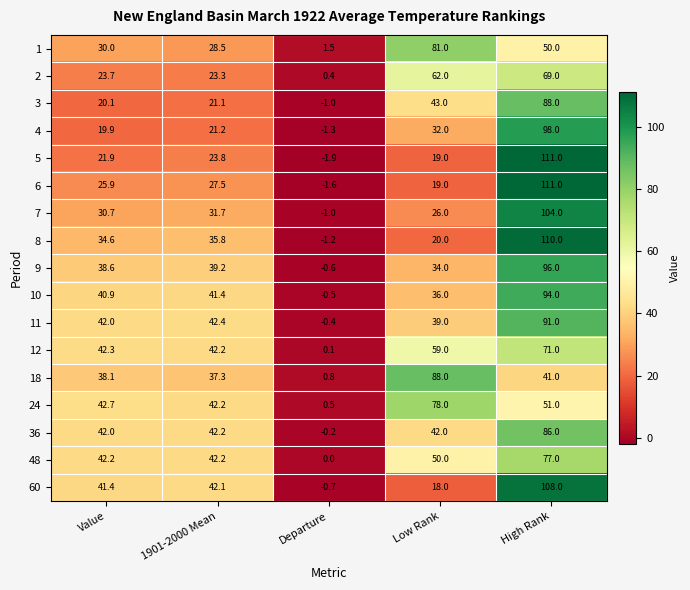

List the labels in order of 7 value, smallest first.

Departure, Low Rank, Value, 1901-2000 Mean, High Rank